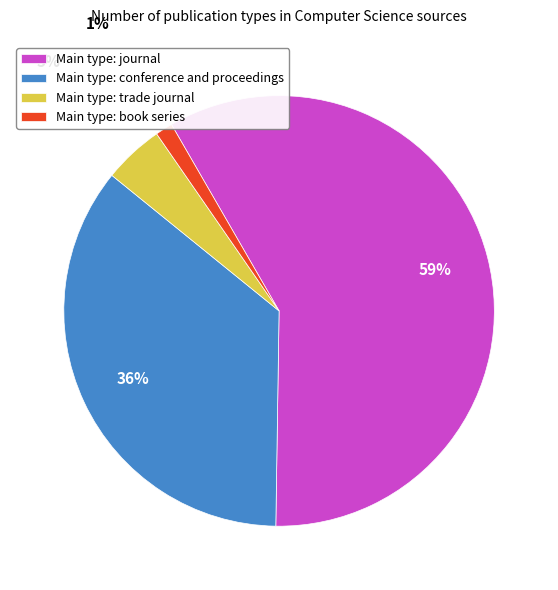

What percentage is the Main type: book series slice, to the nearest percent?

1%